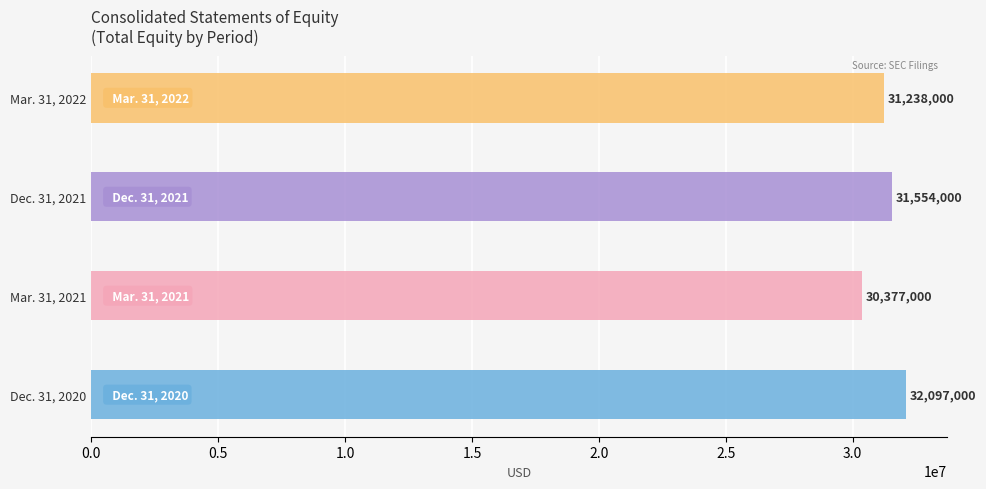

The value of Additional Paid-in Capital at Dec. 31, 2020 is 51519975. True or false?

False